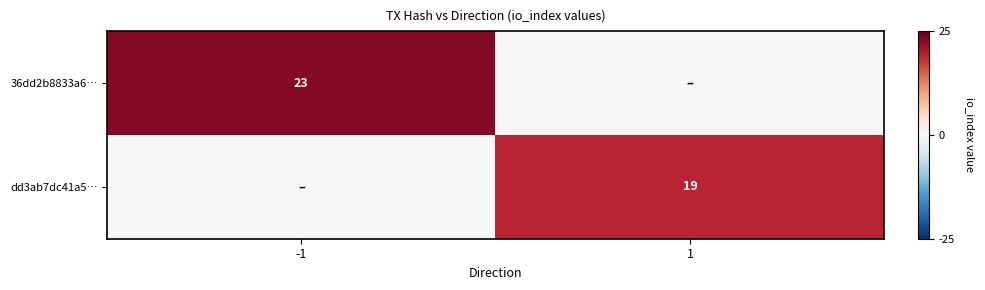

The 36dd2b8833a6… series shows 23 at -1. True or false?

True